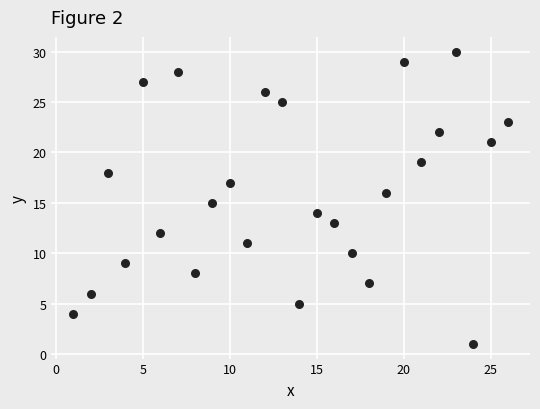

List the coordinates of all points as (Y, X) pairs, reading left to right.

(4, 1)  (6, 2)  (18, 3)  (9, 4)  (27, 5)  (12, 6)  (28, 7)  (8, 8)  (15, 9)  (17, 10)  (11, 11)  (26, 12)  (25, 13)  (5, 14)  (14, 15)  (13, 16)  (10, 17)  (7, 18)  (16, 19)  (29, 20)  (19, 21)  (22, 22)  (30, 23)  (1, 24)  (21, 25)  (23, 26)